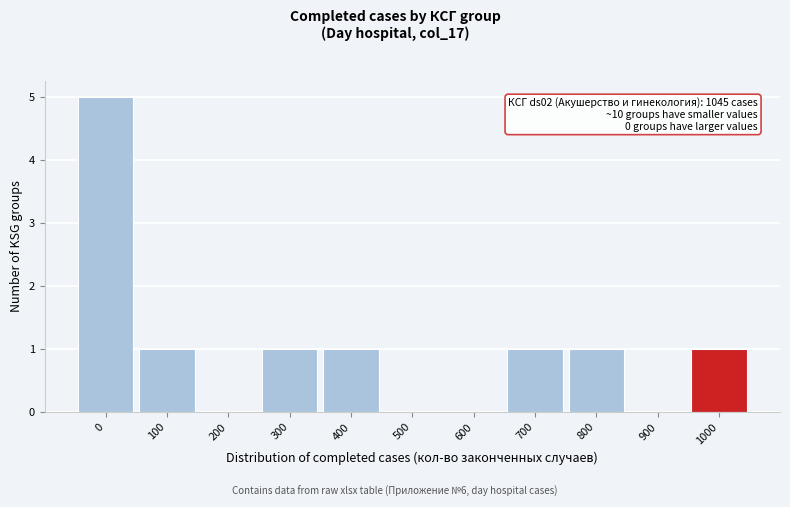

Reading left to right, extract all data points from this chart.

0=5	100=1	200=0	300=1	400=1	500=0	600=0	700=1	800=1	900=0	1000=1